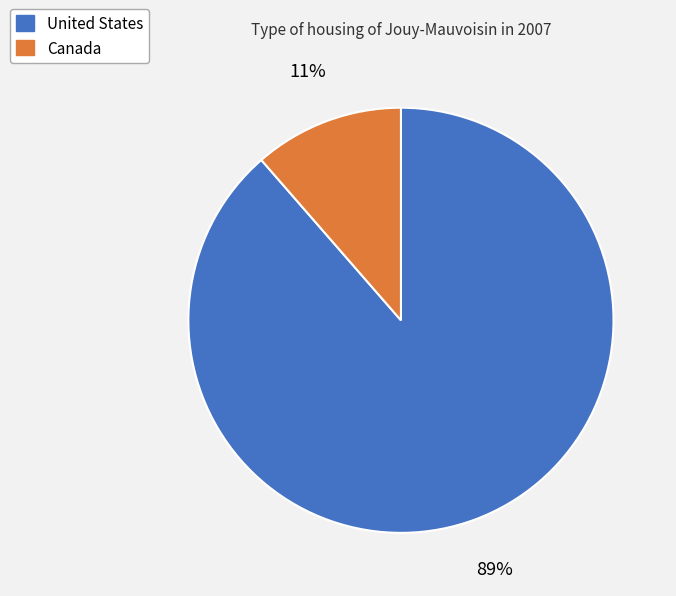

Which category has the biggest portion of the pie?

United States